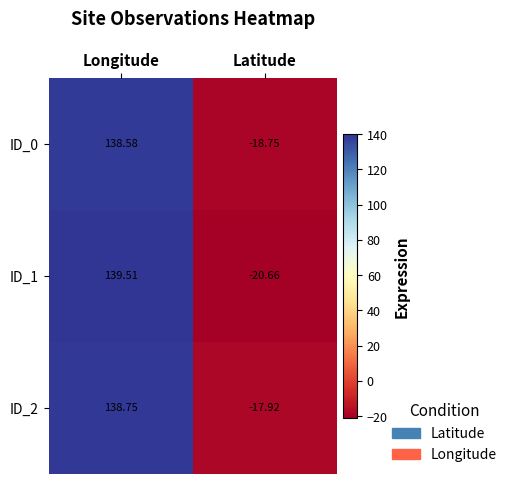

Rank the categories by ID_0 value from highest to lowest.

Longitude, Latitude